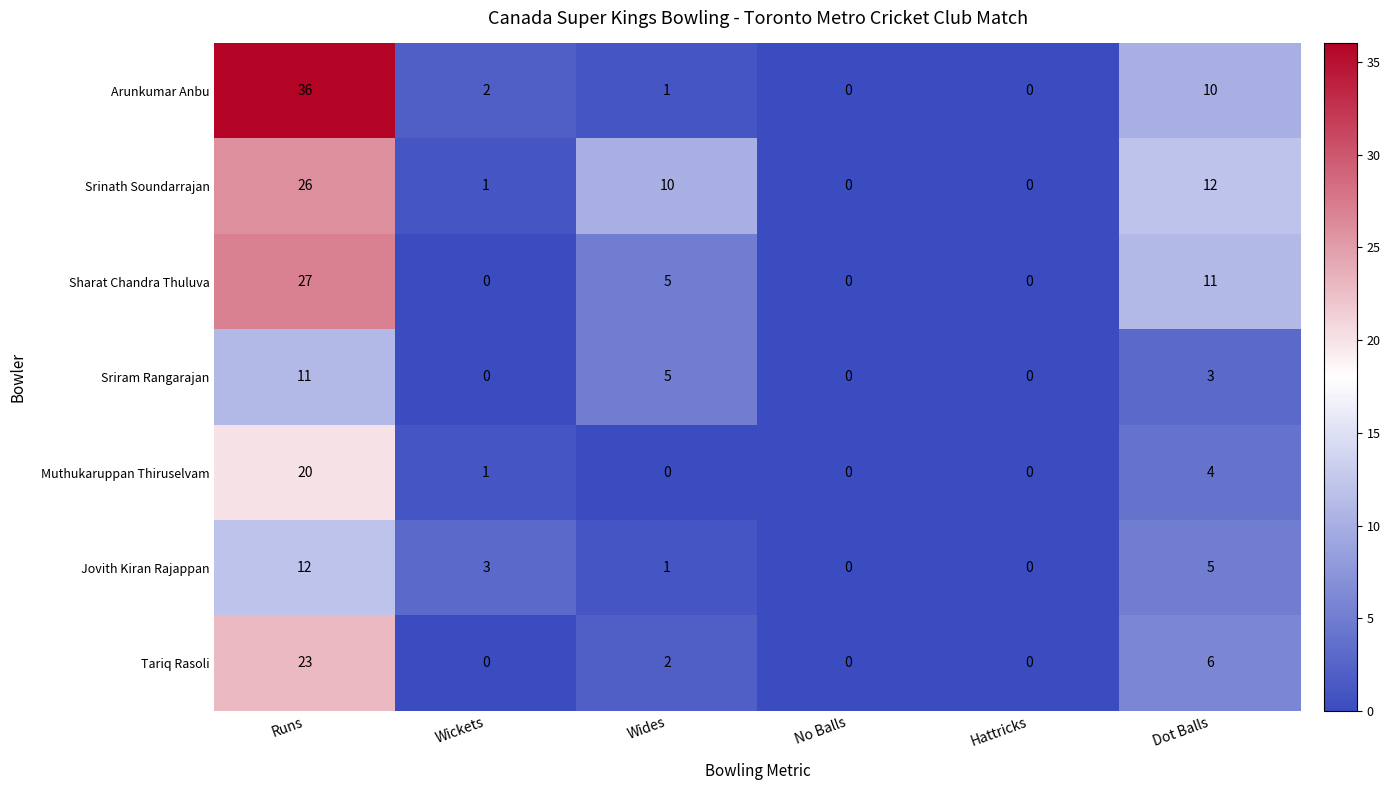

At which label does Srinath Soundarrajan first exceed 10?

Runs